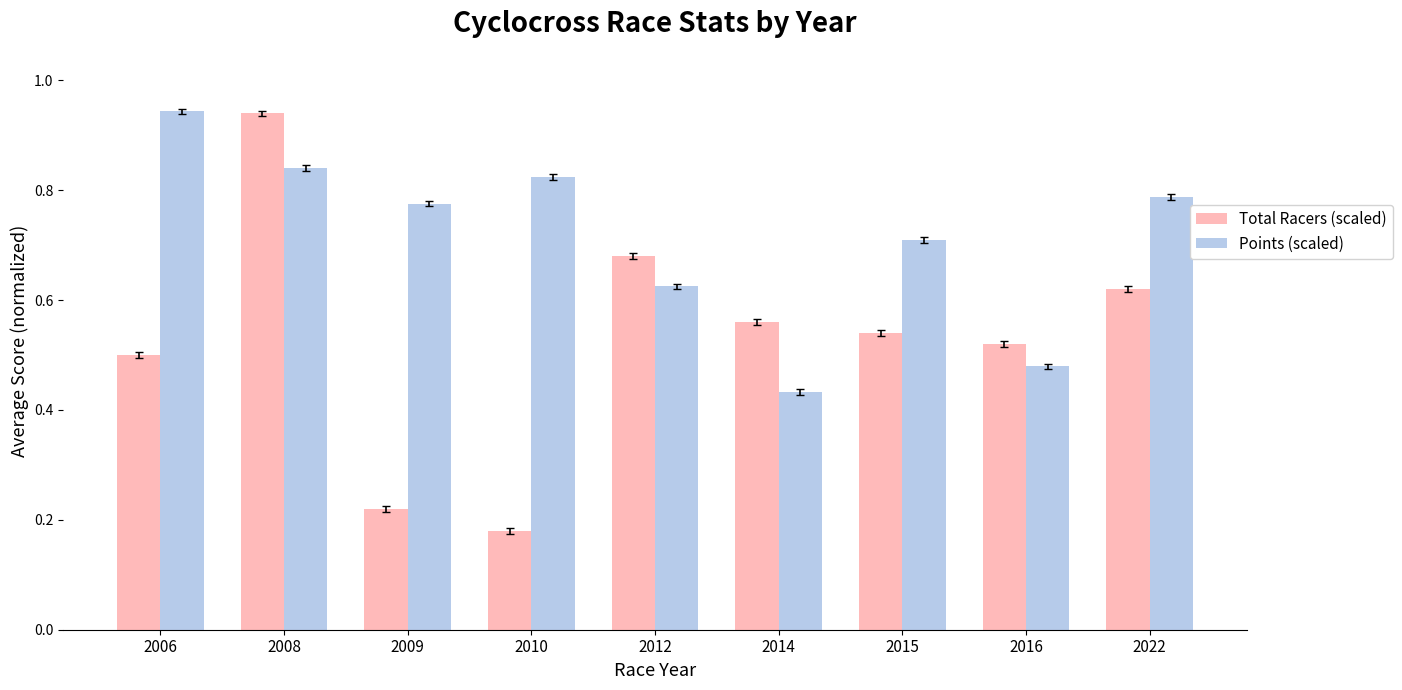

At which category is the sum across all series the highest?

2008